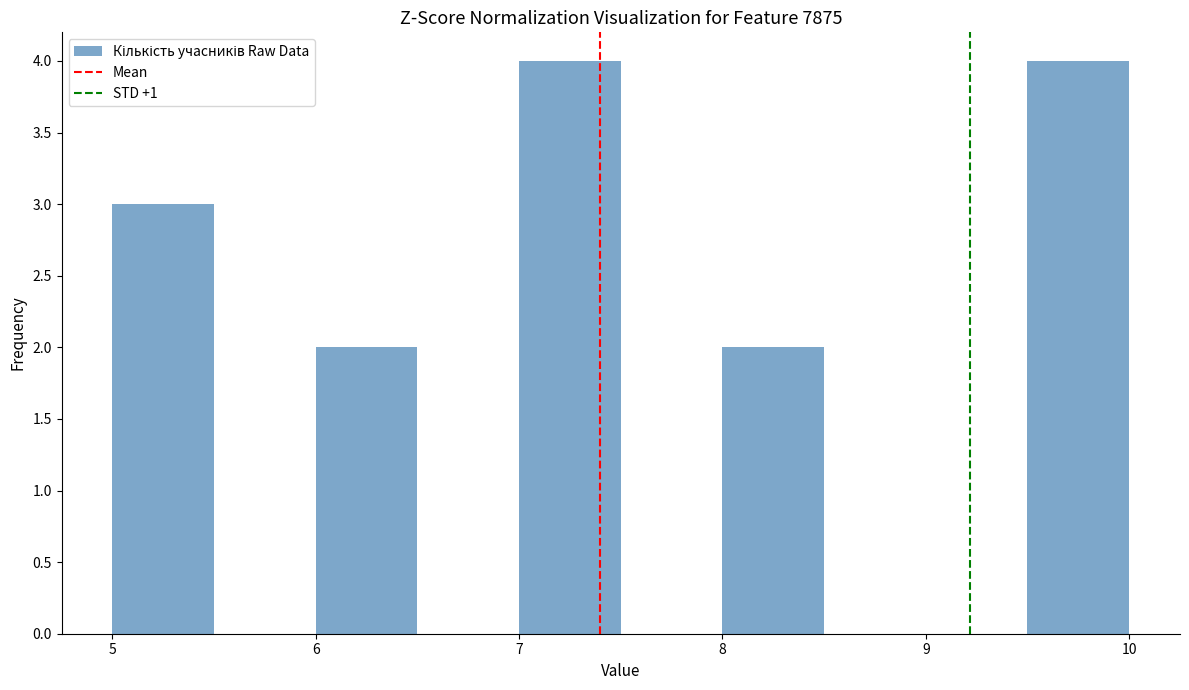

What is the height of the bar covering 5.0 to 5.5 on the x-axis? The values are not printed on the chart, so give them approximately, as read against the axis.

3